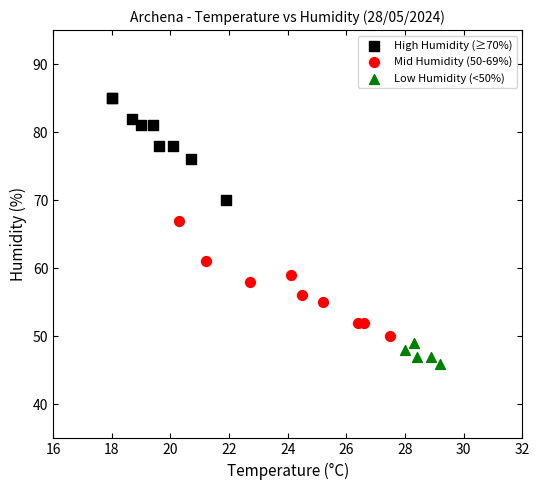

Which series reaches the minimum Y coordinate?

Low Humidity (<50%)